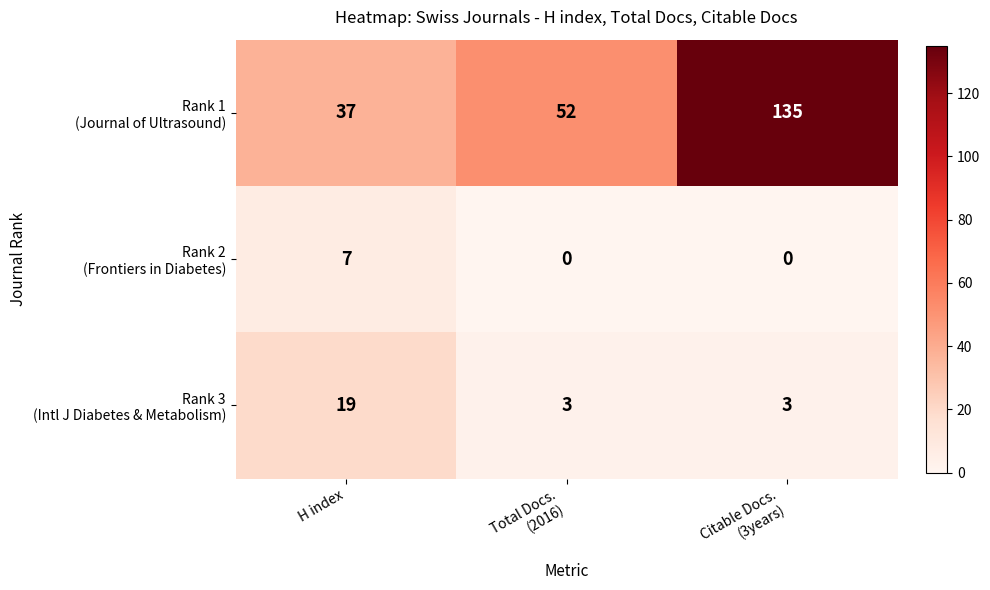

What is the spread (max minus min) of values at H index?

30